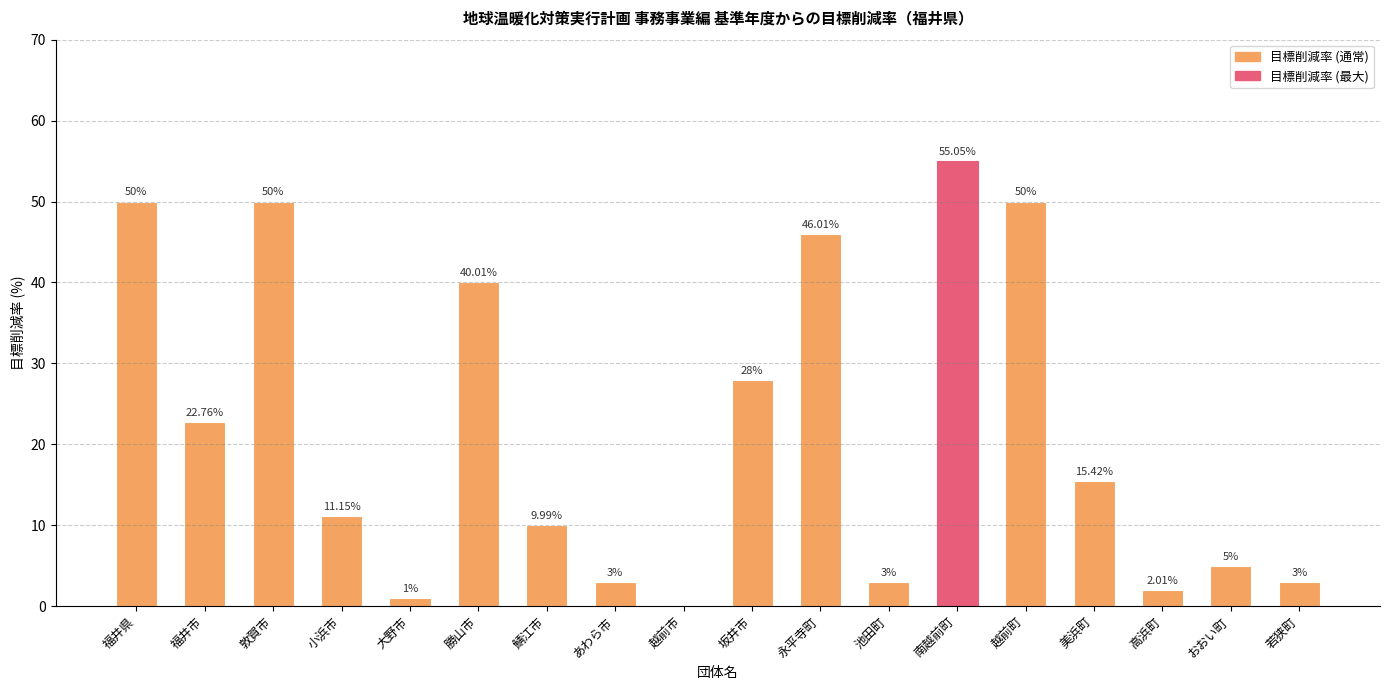

Which label corresponds to the largest value in the chart?

南越前町